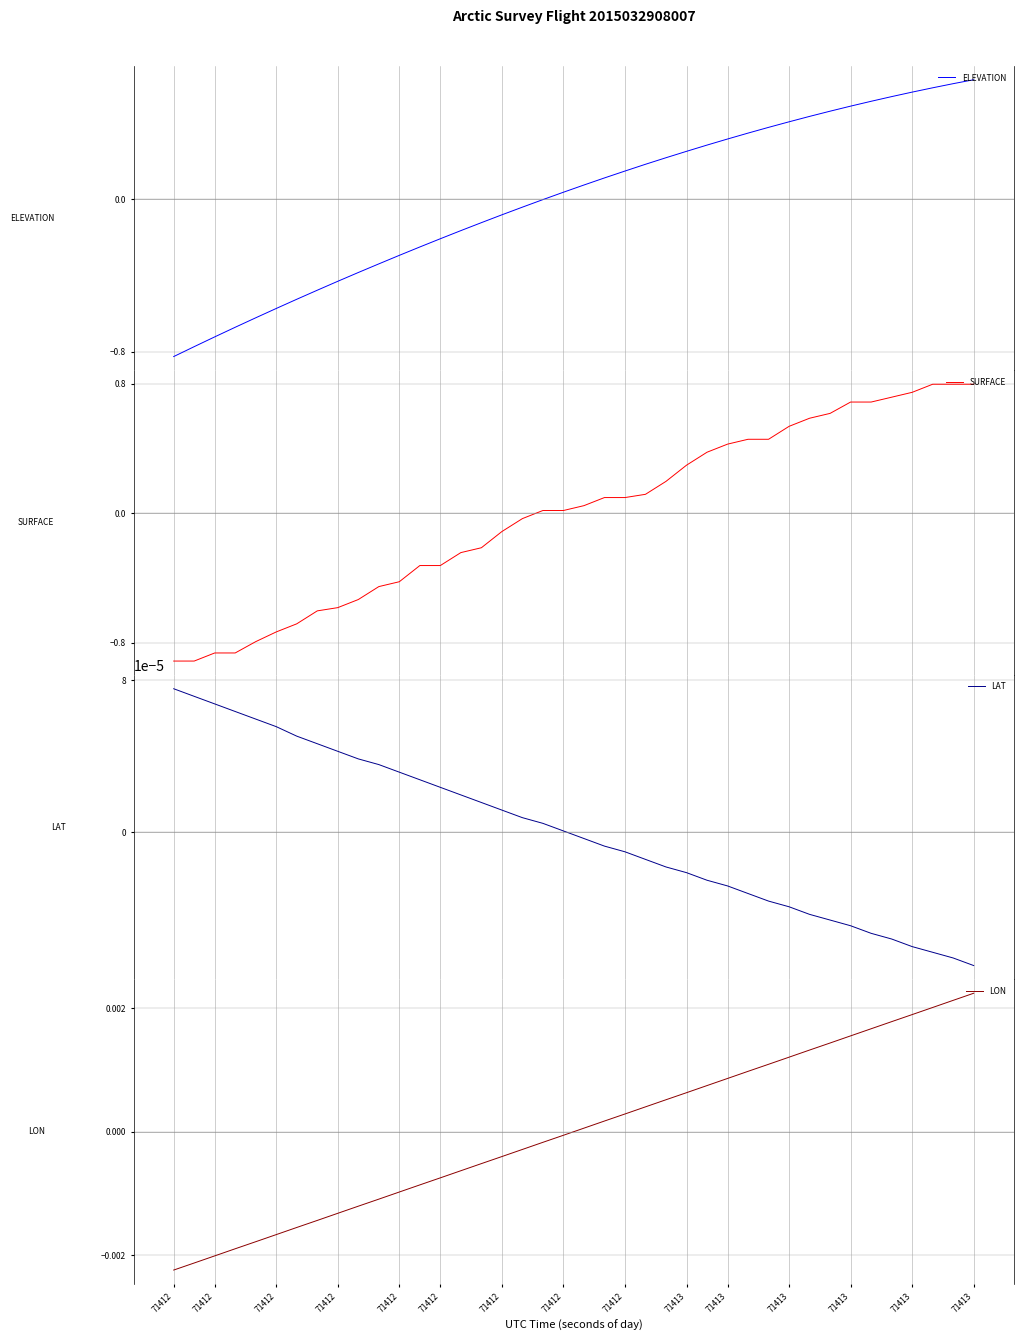

Rank the series at 71412 from highest to lowest value.

LAT, LON, ELEVATION, SURFACE